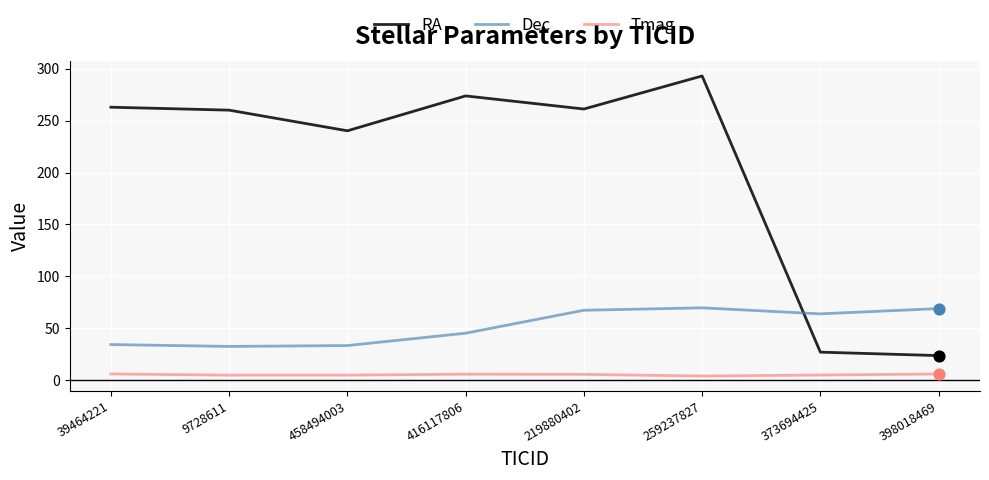

Which series has the largest total across all categories?

RA